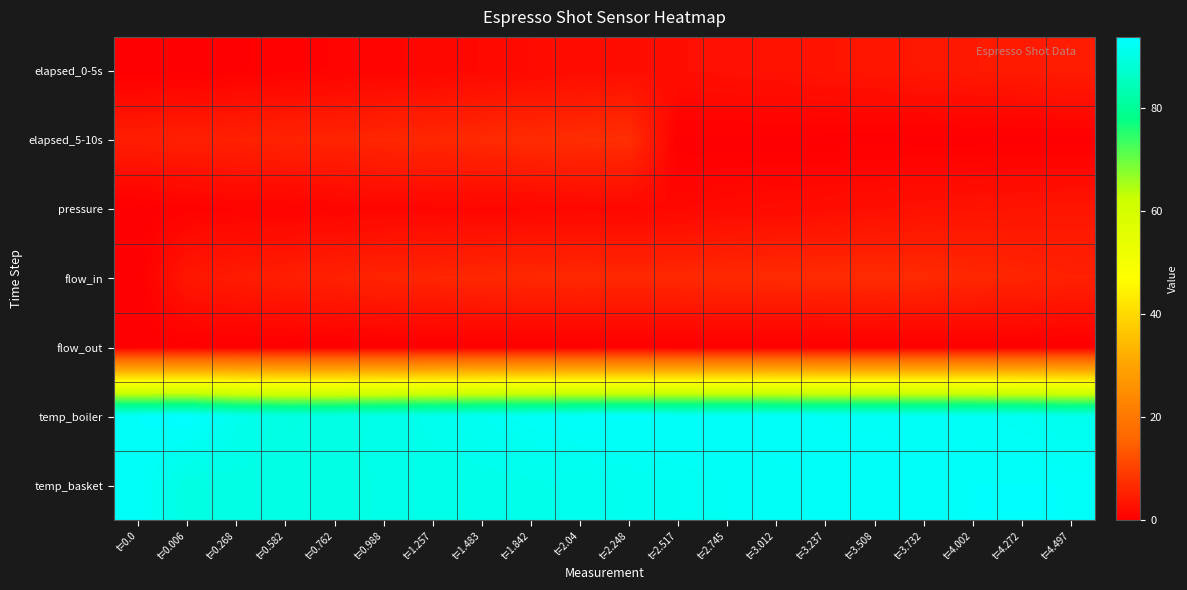

Which label corresponds to the largest value in the chart?

t=0.006